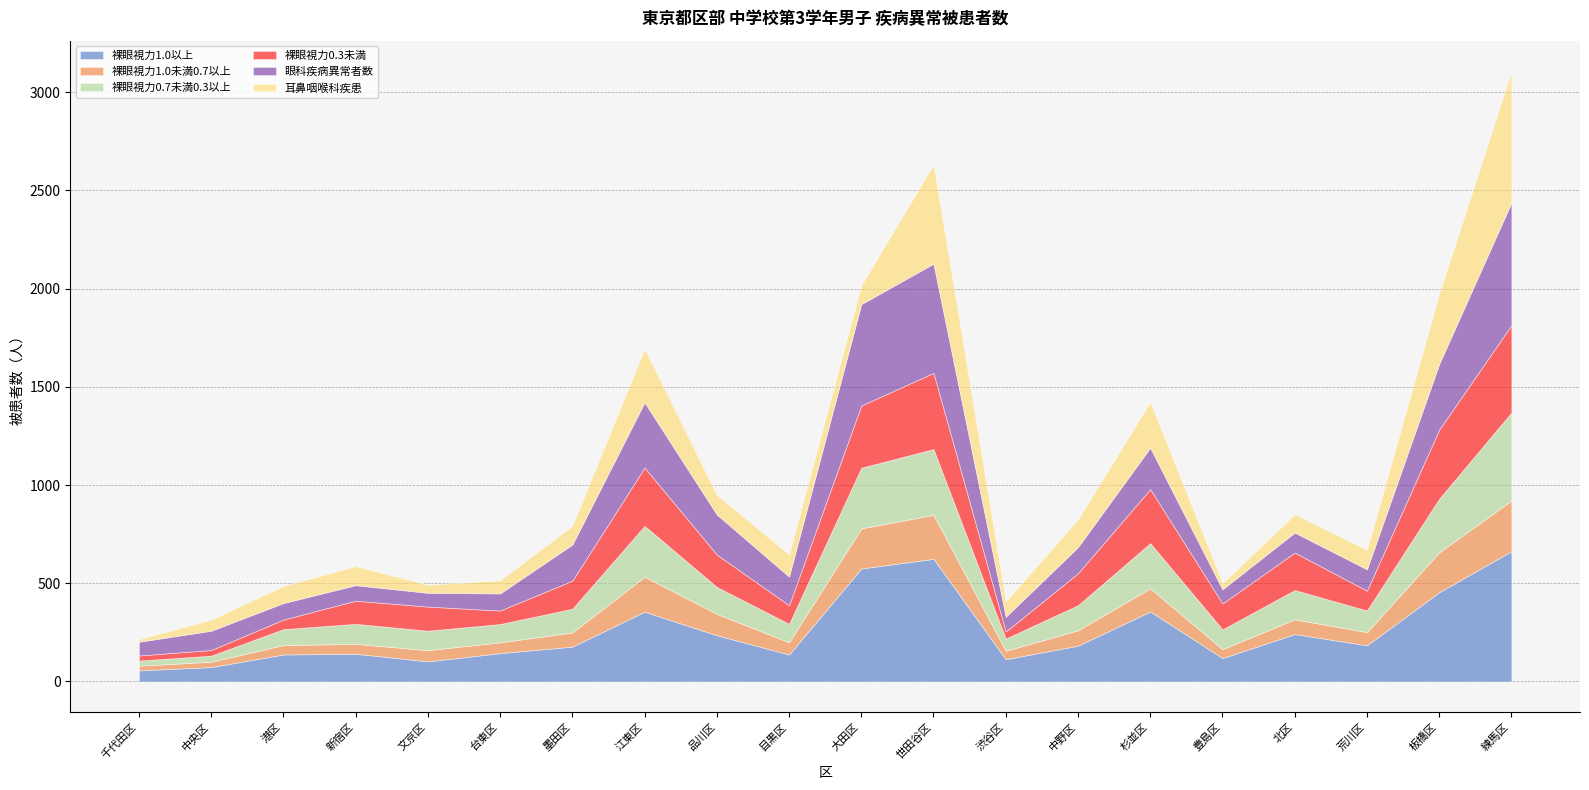

What are all the series names shown in the legend?

裸眼視力1.0以上, 裸眼視力1.0未満0.7以上, 裸眼視力0.7未満0.3以上, 裸眼視力0.3未満, 眼科疾病異常者数, 耳鼻咽喉科疾患